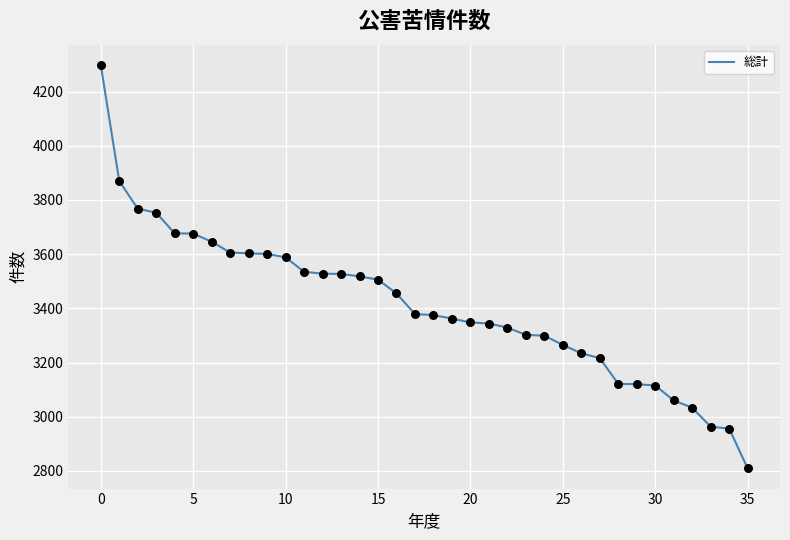

What is the greatest value displayed?

4299